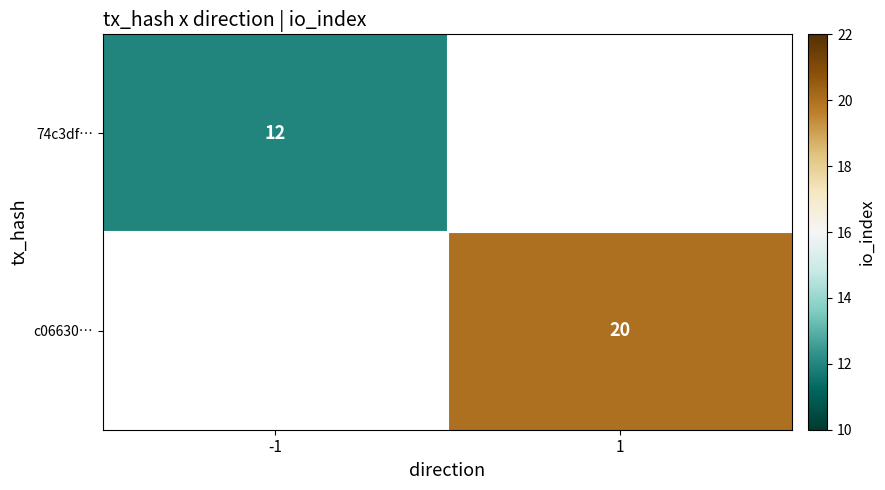

The value of c06630… at 1 is 8. True or false?

False